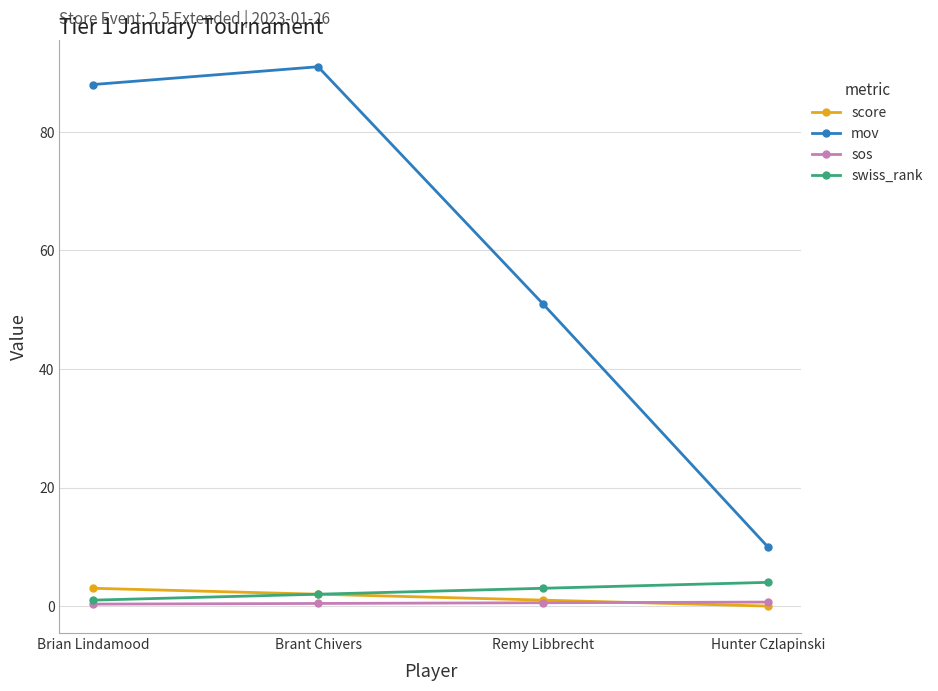

Rank the series by their maximum value, from lowest to highest.

sos, score, swiss_rank, mov